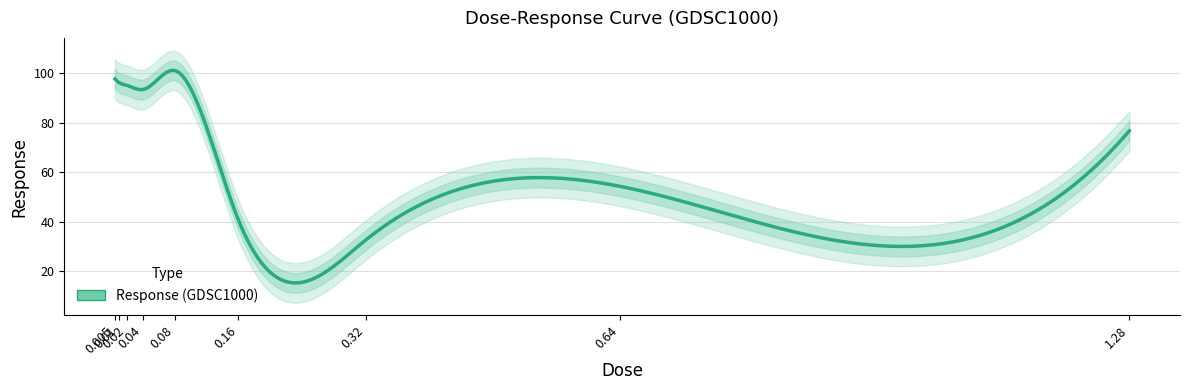

Count the number of data series in this chart.

1